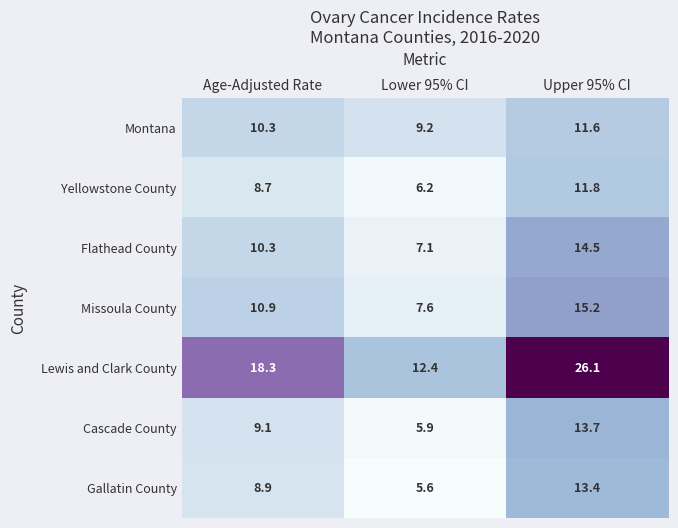

What is the difference between the highest and lowest values at Lower 95% CI?

6.8